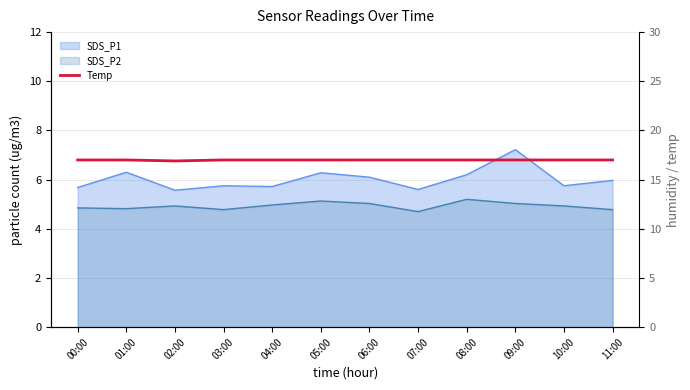

At which label is the value closest to 16?

02:00